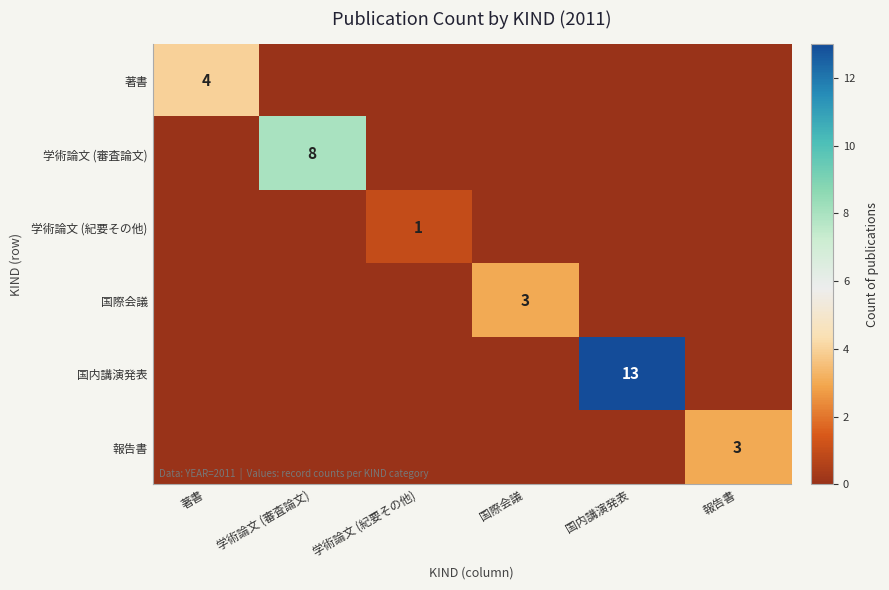

Is the value of 学術論文 (審査論文) at 学術論文 (審査論文) greater than the value of 国際会議 at 著書?

Yes